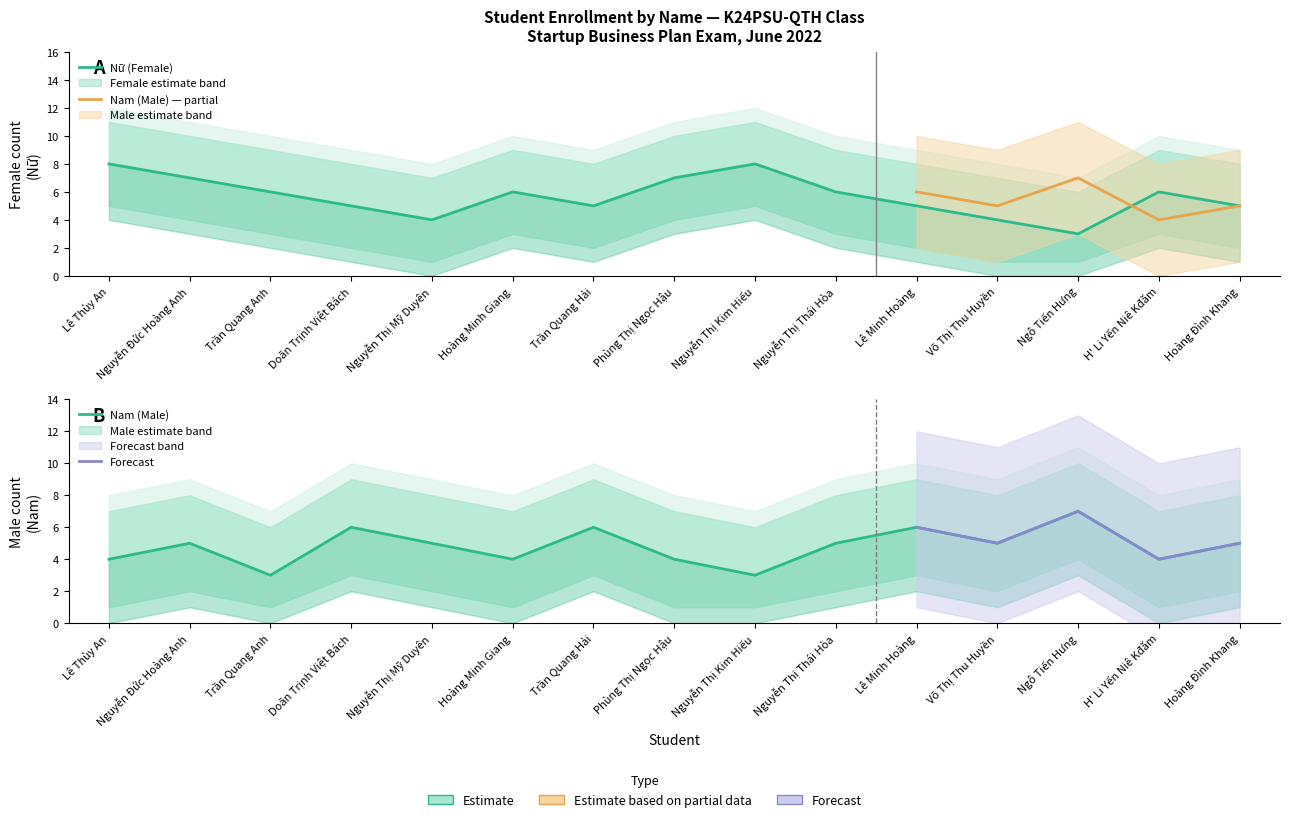

What is the label of the 5th point from the right?

Lê Minh Hoàng